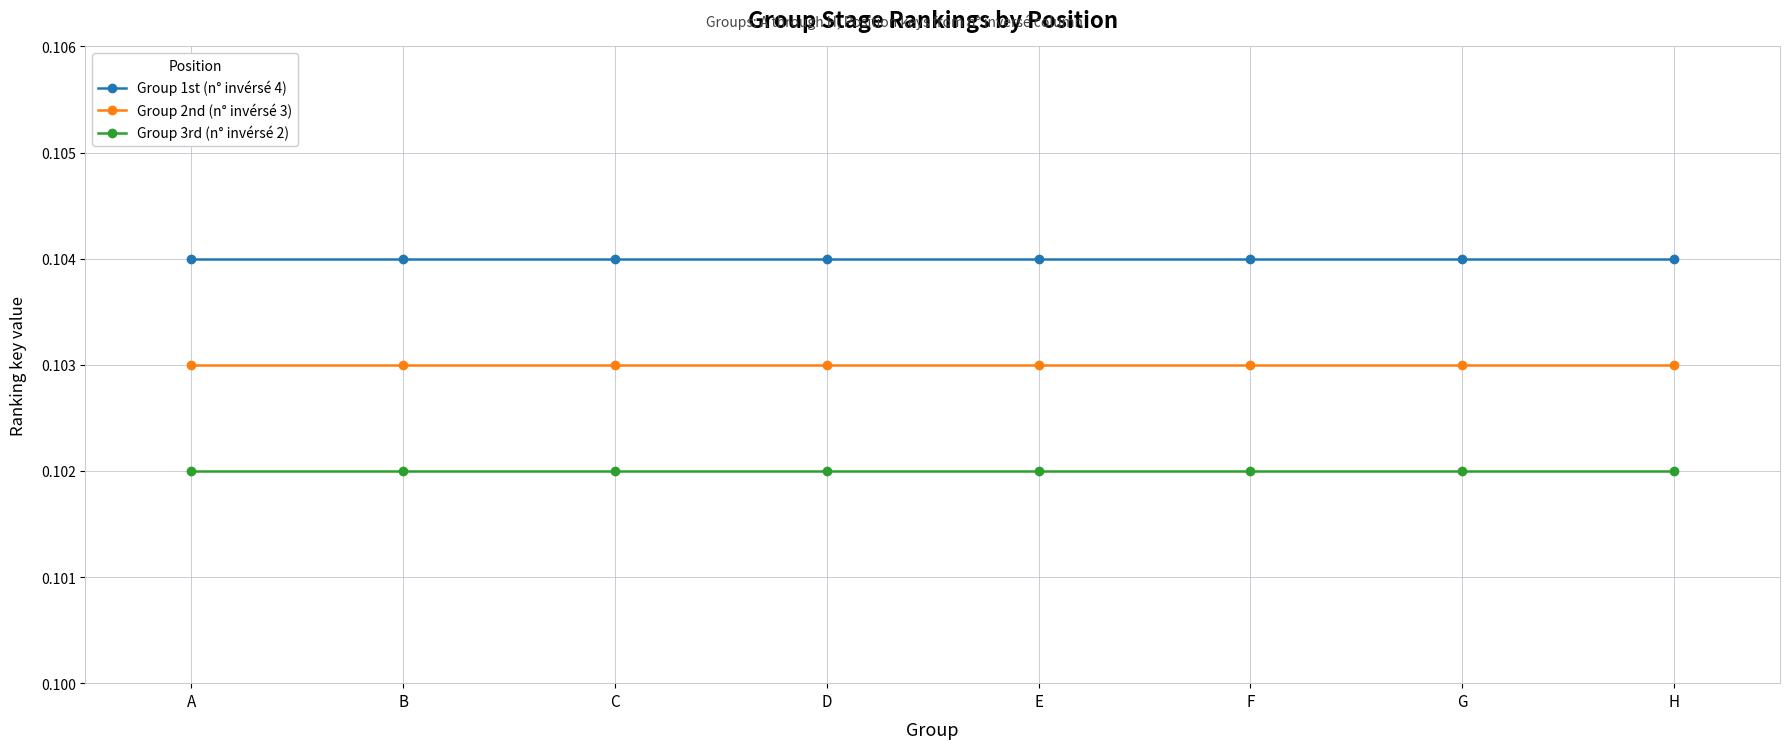

True or false: Group 1st (n° invérsé 4) has a value of 0.2 at B.

False